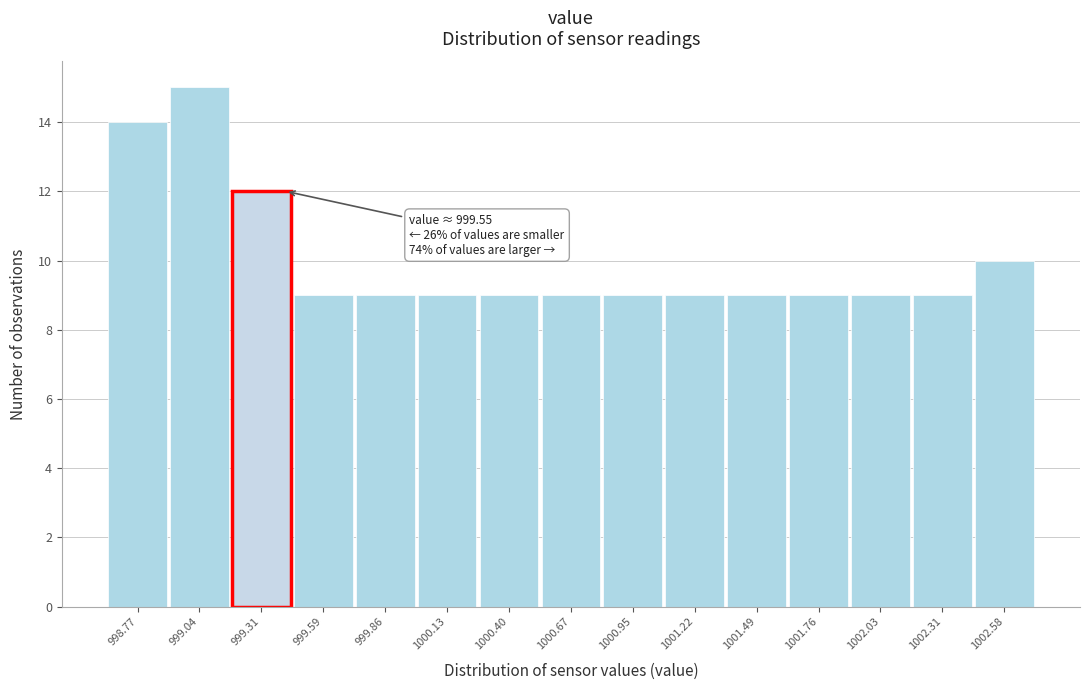

Reading left to right, extract all data points from this chart.

998.77=14	999.04=15	999.31=12	999.59=9	999.86=9	1000.13=9	1000.40=9	1000.67=9	1000.95=9	1001.22=9	1001.49=9	1001.76=9	1002.03=9	1002.31=9	1002.58=10